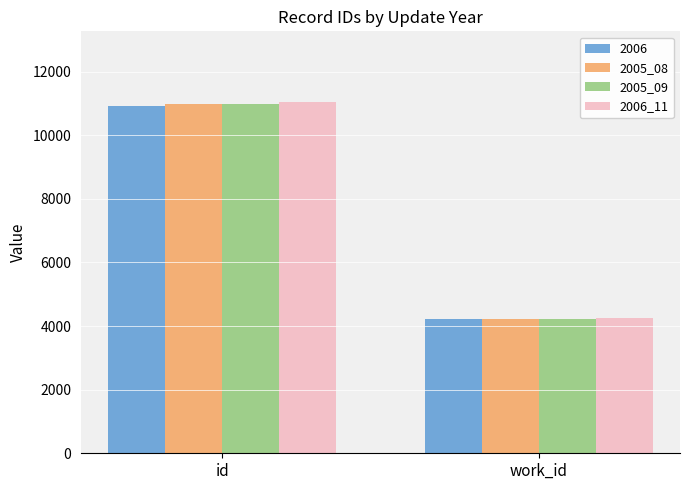

What is the sum of the 2005_08 values at id and work_id?

15207